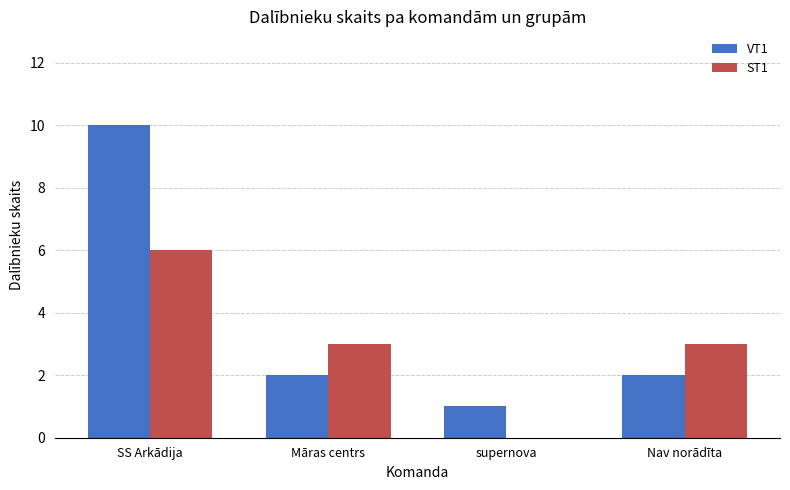

Between SS Arkādija and supernova, which series saw the biggest shift?

VT1